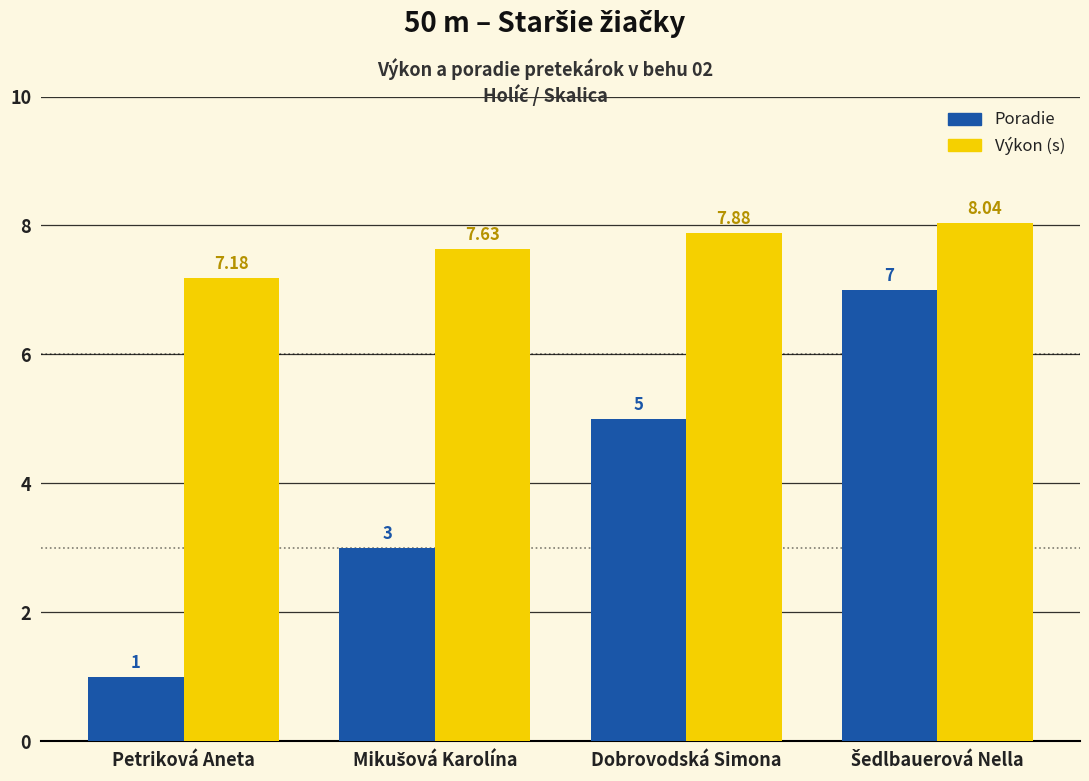

Where is Výkon (s) nearest to the value 7?

Petriková Aneta